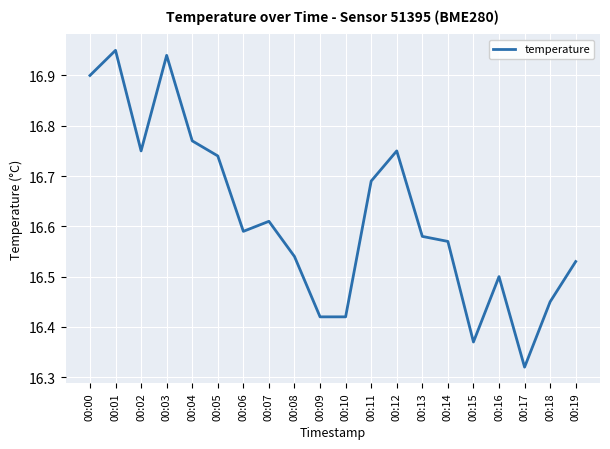

What is the sum of the values at 00:19 and 00:12?

33.3